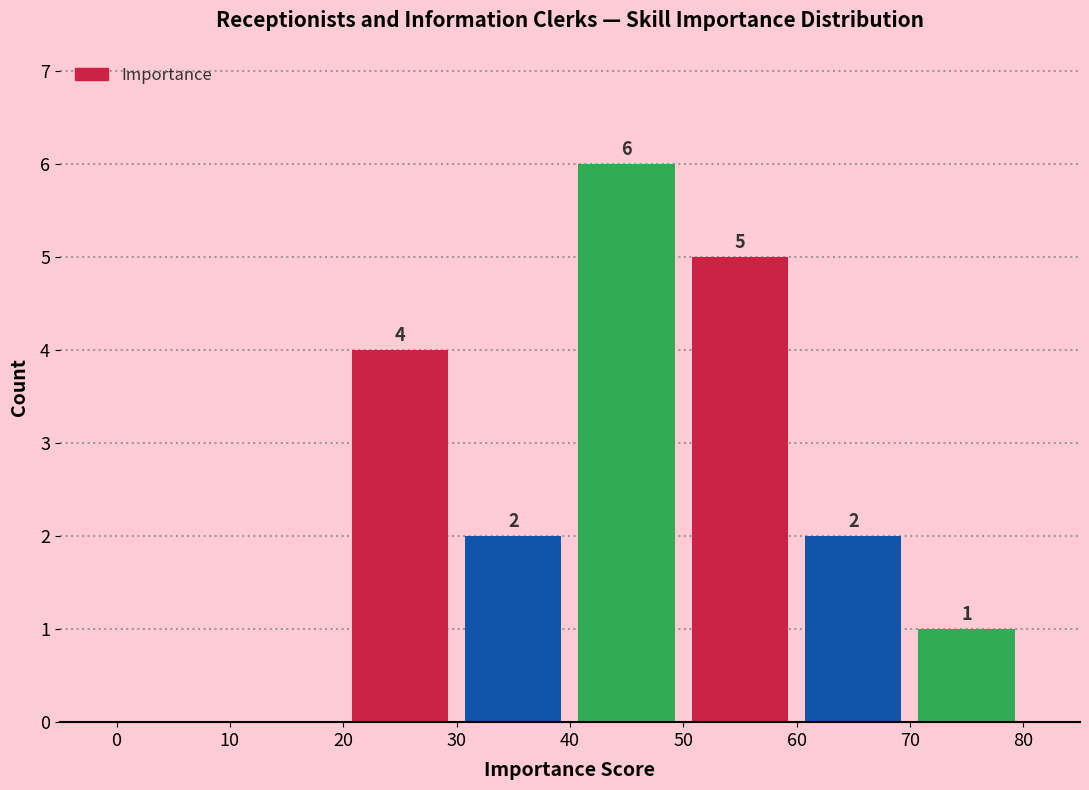

Over which range of the x-axis is the bar tallest?

40 to 50